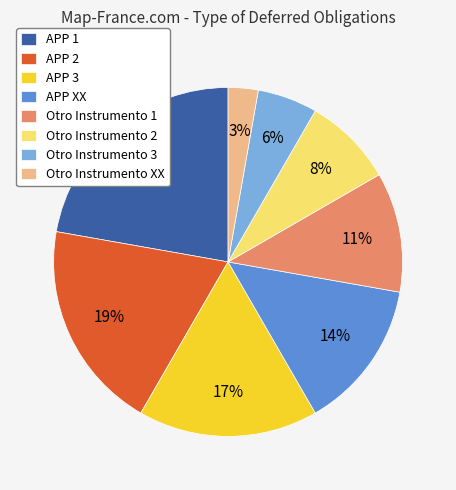

How many segments does this pie chart have?

8